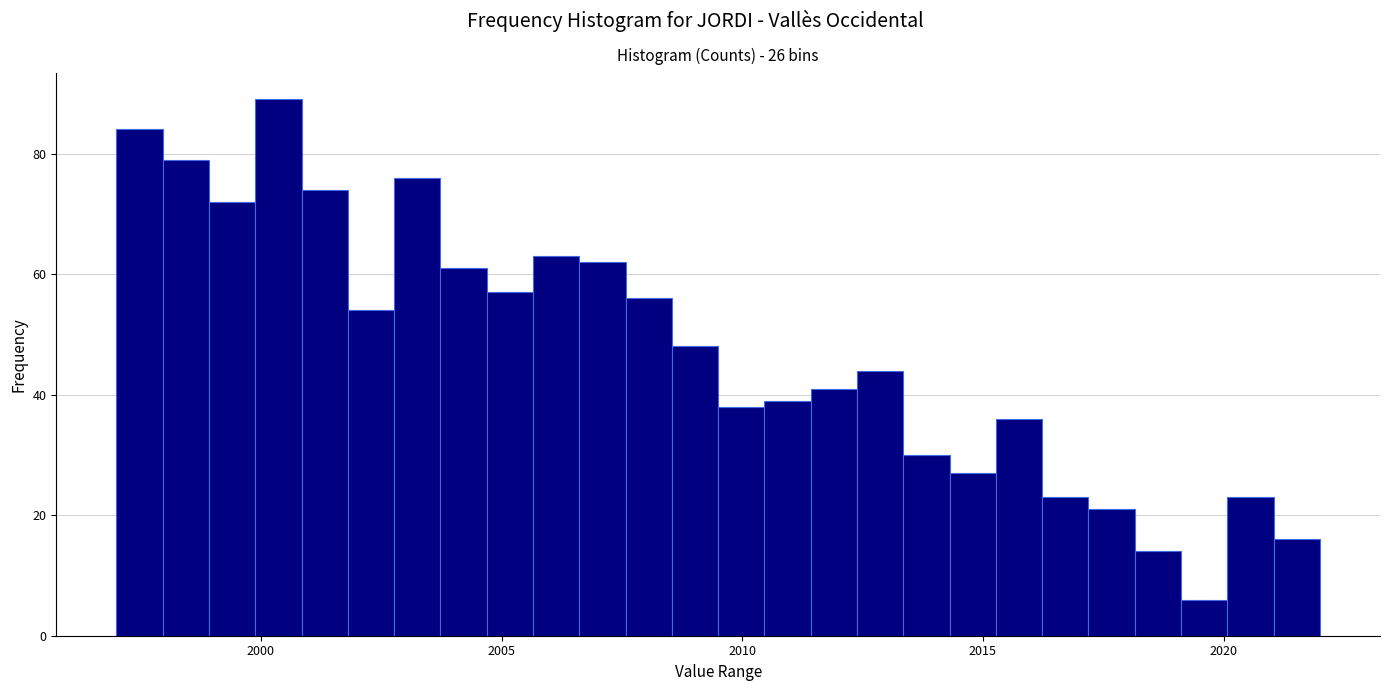

Around what value on the x-axis is the tallest bar? Give the approximate position of its centre, as read against the axis.

2000.5